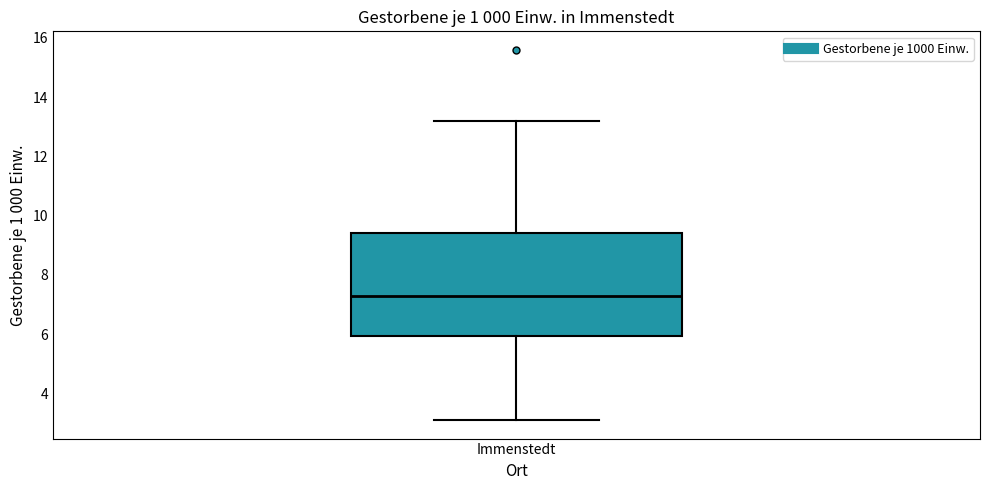

Read this box plot against the y-axis: the position of the median line, the range covered by the box, and the ends of both whiskers. The values are not printed on the chart, so give them approximately, as read against the axis.

median 7.4, box 6.0 to 9.4, whiskers 3.2 to 13.2